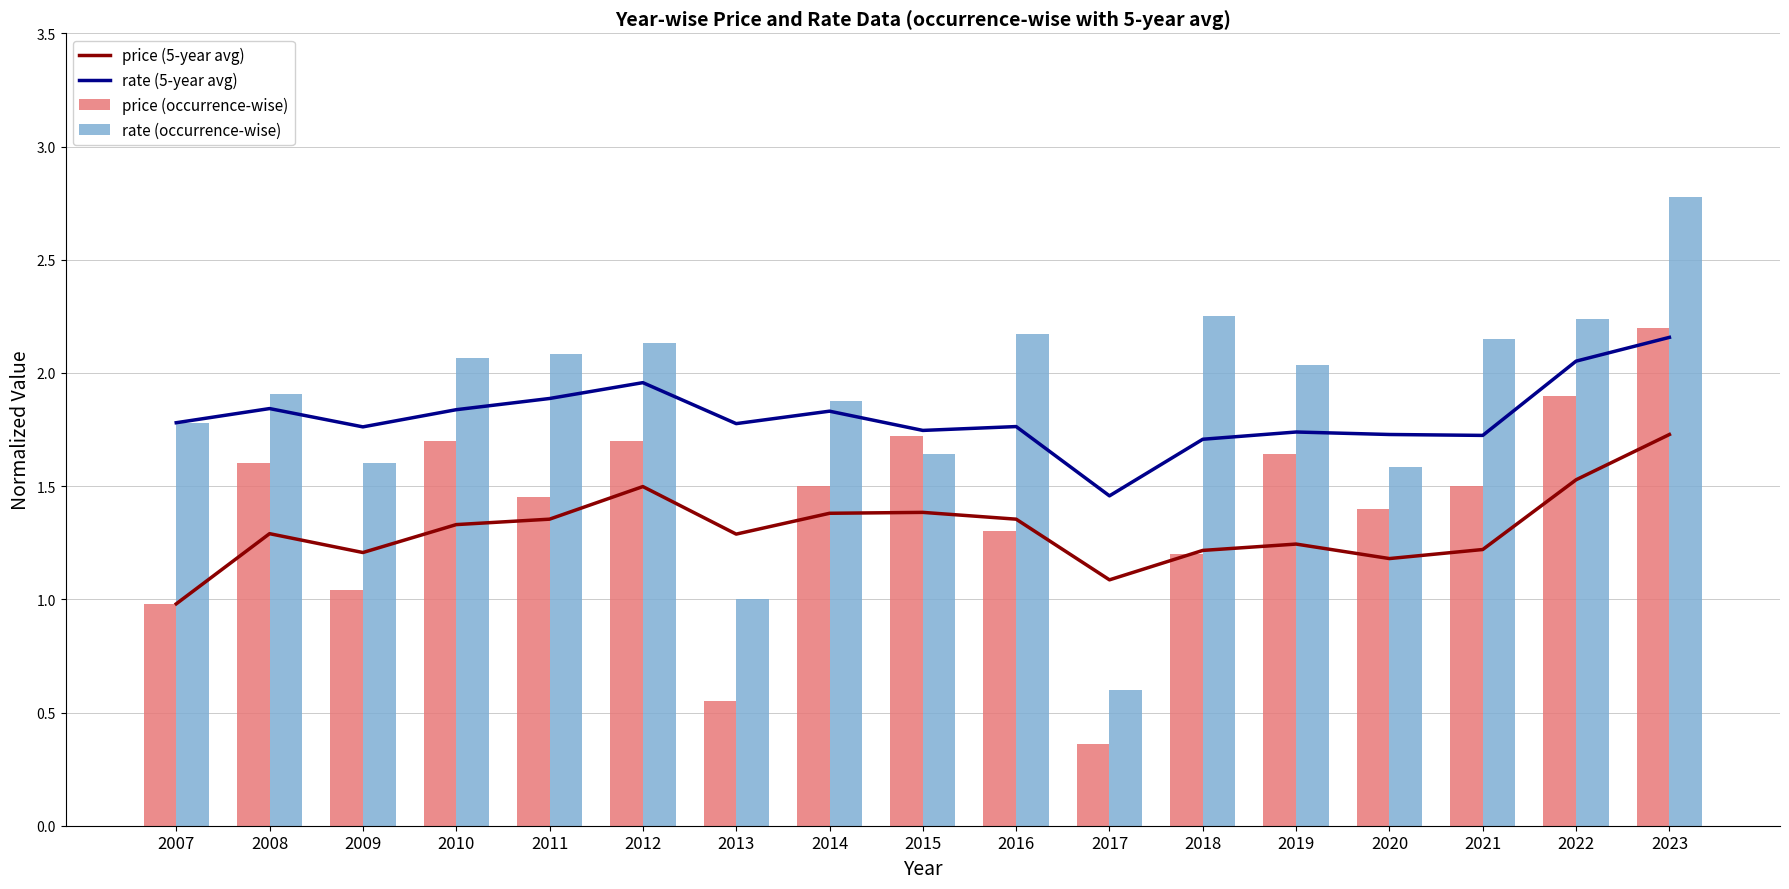

What is the difference between the rate (5-year avg) values at 2007 and 2011?

0.1